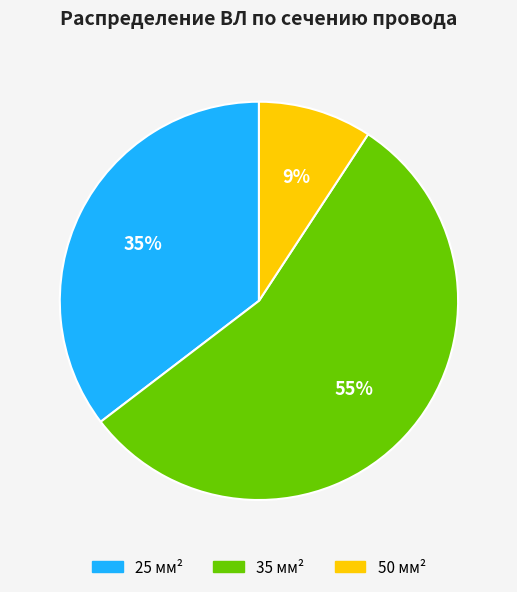

Is the sum of 35 мм² and 50 мм² greater than half?

Yes